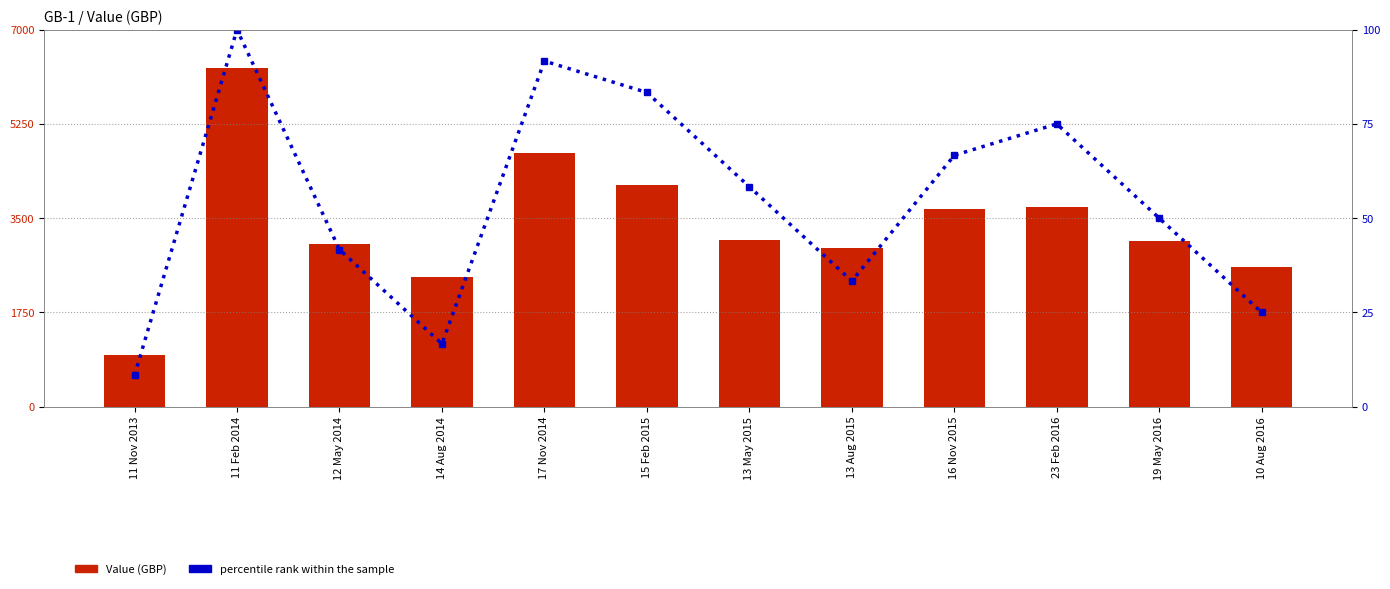

Between 15 Feb 2015 and 23 Feb 2016, which series saw the biggest shift?

Value (GBP)